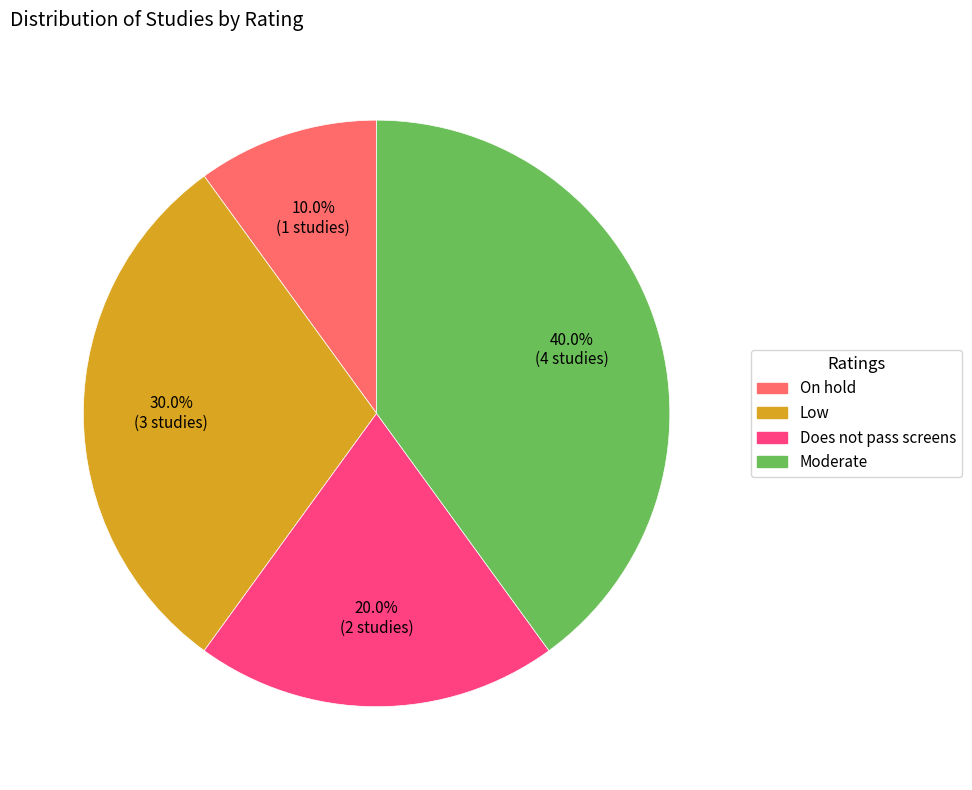

How many slices are in this pie chart?

4